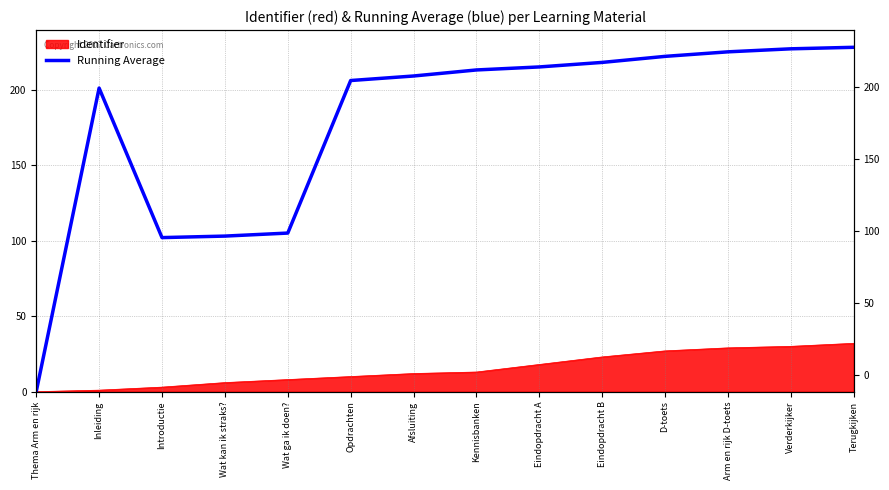

Rank the categories by value from highest to lowest.

Terugkijken, Verderkijker, Arm en rijk D-toets, D-toets, Eindopdracht B, Eindopdracht A, Kennisbanken, Afsluiting, Opdrachten, Inleiding, Wat ga ik doen?, Wat kan ik straks?, Introductie, Thema Arm en rijk